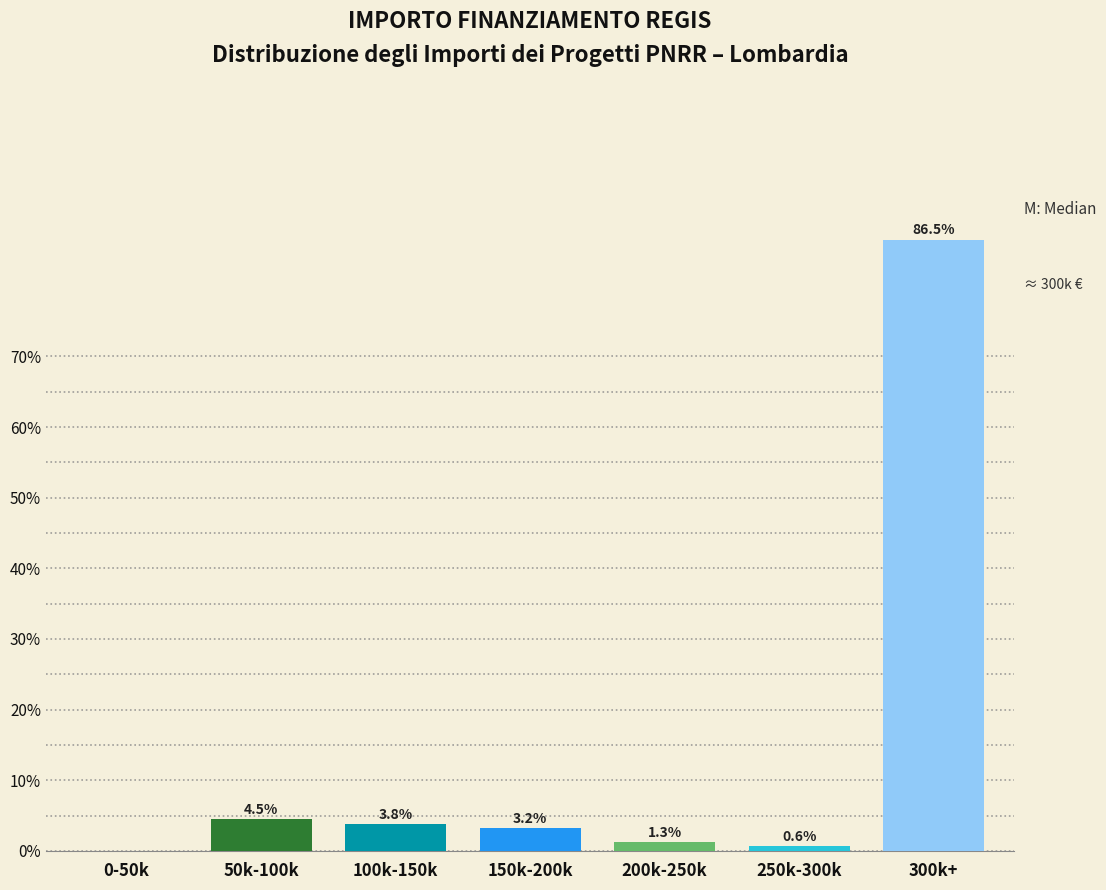

Reading right to left, what are all the values shown in this chart?

300k+=86.5	250k-300k=0.6	200k-250k=1.3	150k-200k=3.2	100k-150k=3.8	50k-100k=4.5	0-50k=0.0